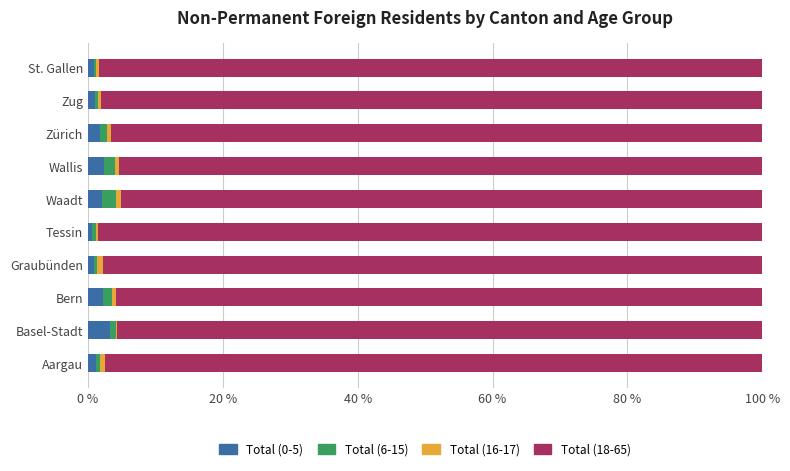

Is it true that Total (0-5) equals 2.2 at Waadt?

True